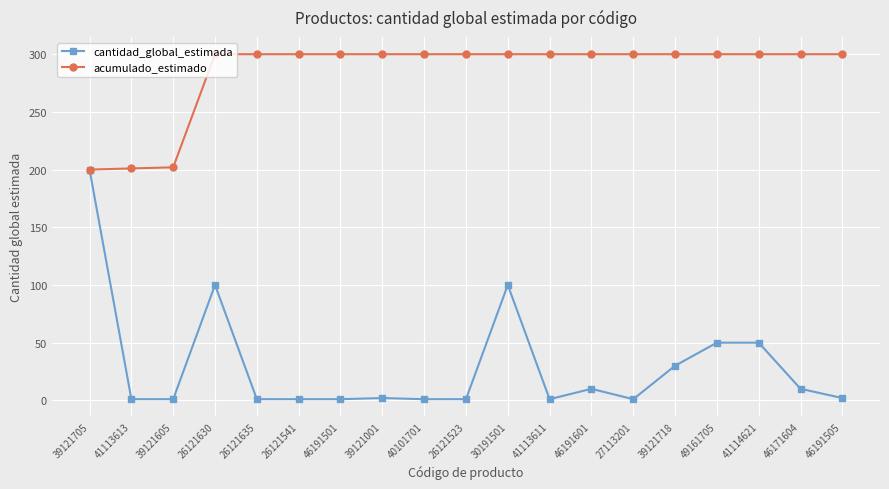

At which label does cantidad_global_estimada reach its peak?

39121705